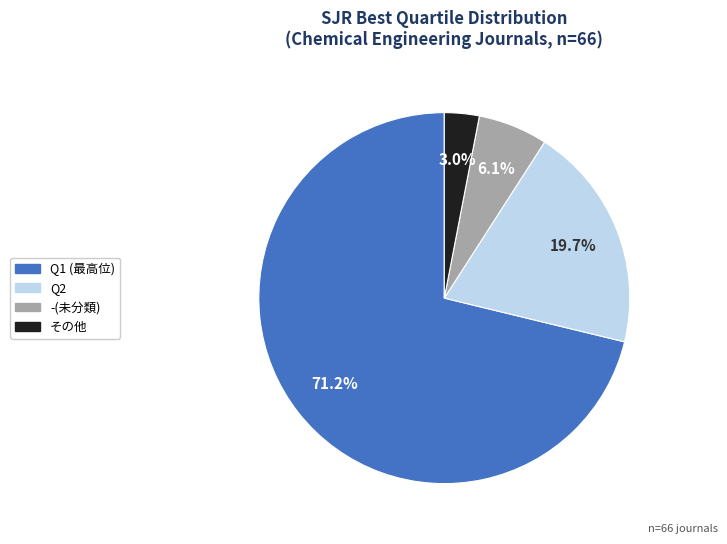

Is there any slice that represents more than half of the pie?

Yes